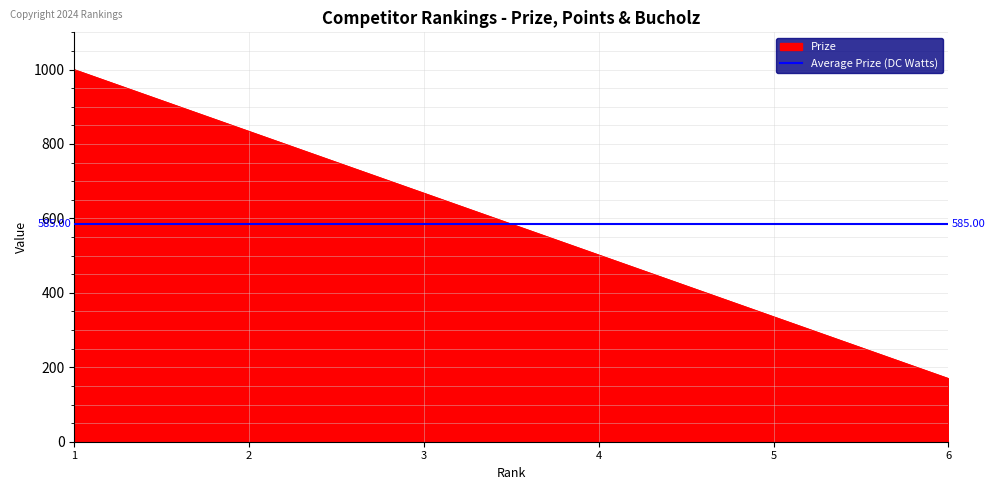

List the labels in order of Prize value, smallest first.

6, 5, 4, 3, 2, 1